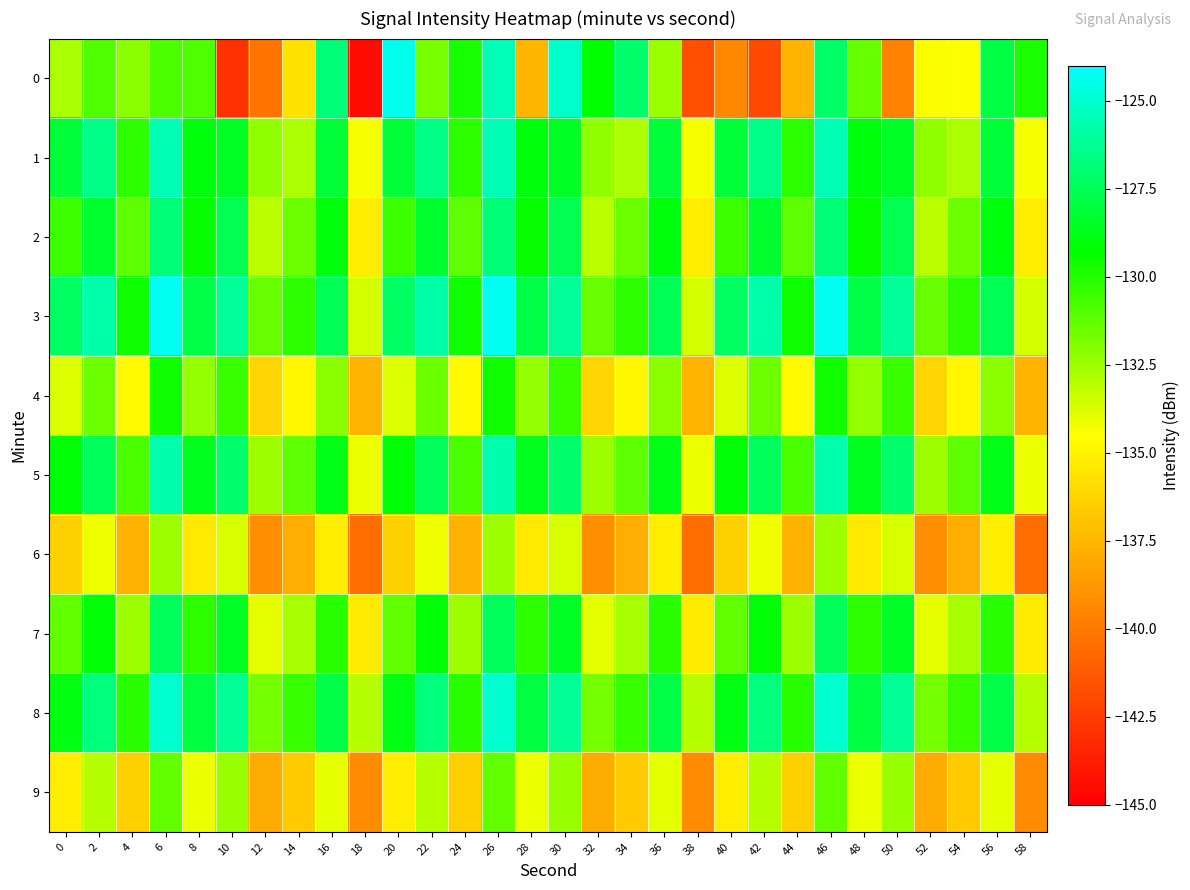

Reading left to right, extract all data points from this chart.

0: 0=-132.8	2=-130.9	4=-132.1	6=-130.8	8=-130.9	10=-142.9	12=-140.2	14=-135.7	16=-126.8	18=-144.5	20=-124.4	22=-131.7	24=-129.7	26=-125.5	28=-137.5	30=-125.1	32=-129.3	34=-127.1	36=-132.4	38=-141.7	40=-139.4	42=-141.9	44=-137.6	46=-127.1	48=-131.4	50=-139.6	52=-134.4	54=-134.4	56=-127.9	58=-129.8
1: 0=-128.1	2=-126.5	4=-130.2	6=-125.6	8=-129.0	10=-128.5	12=-132.2	14=-132.8	16=-128.1	18=-134.3	20=-128.1	22=-126.5	24=-130.2	26=-125.6	28=-129.0	30=-128.5	32=-132.2	34=-132.8	36=-128.1	38=-134.3	40=-128.1	42=-126.5	44=-130.2	46=-125.6	48=-129.0	50=-128.5	52=-132.2	54=-132.8	56=-128.1	58=-134.3
2: 0=-130.5	2=-128.3	4=-131.2	6=-126.8	8=-129.4	10=-127.6	12=-133.1	14=-131.5	16=-129.0	18=-135.2	20=-130.5	22=-128.3	24=-131.2	26=-126.8	28=-129.4	30=-127.6	32=-133.1	34=-131.5	36=-129.0	38=-135.2	40=-130.5	42=-128.3	44=-131.2	46=-126.8	48=-129.4	50=-127.6	52=-133.1	54=-131.5	56=-129.0	58=-135.2
3: 0=-127.2	2=-125.8	4=-129.6	6=-124.3	8=-127.8	10=-126.1	12=-131.4	14=-130.2	16=-127.5	18=-133.6	20=-127.2	22=-125.8	24=-129.6	26=-124.3	28=-127.8	30=-126.1	32=-131.4	34=-130.2	36=-127.5	38=-133.6	40=-127.2	42=-125.8	44=-129.6	46=-124.3	48=-127.8	50=-126.1	52=-131.4	54=-130.2	56=-127.5	58=-133.6
4: 0=-133.8	2=-131.5	4=-134.7	6=-129.6	8=-132.3	10=-130.4	12=-136.2	14=-134.8	16=-132.1	18=-137.5	20=-133.8	22=-131.5	24=-134.7	26=-129.6	28=-132.3	30=-130.4	32=-136.2	34=-134.8	36=-132.1	38=-137.5	40=-133.8	42=-131.5	44=-134.7	46=-129.6	48=-132.3	50=-130.4	52=-136.2	54=-134.8	56=-132.1	58=-137.5
5: 0=-129.1	2=-127.4	4=-130.8	6=-125.7	8=-128.6	10=-127.0	12=-132.5	14=-131.2	16=-128.8	18=-134.1	20=-129.1	22=-127.4	24=-130.8	26=-125.7	28=-128.6	30=-127.0	32=-132.5	34=-131.2	36=-128.8	38=-134.1	40=-129.1	42=-127.4	44=-130.8	46=-125.7	48=-128.6	50=-127.0	52=-132.5	54=-131.2	56=-128.8	58=-134.1
6: 0=-136.4	2=-134.2	4=-137.6	6=-132.5	8=-135.4	10=-133.7	12=-139.1	14=-137.8	16=-135.2	18=-140.4	20=-136.4	22=-134.2	24=-137.6	26=-132.5	28=-135.4	30=-133.7	32=-139.1	34=-137.8	36=-135.2	38=-140.4	40=-136.4	42=-134.2	44=-137.6	46=-132.5	48=-135.4	50=-133.7	52=-139.1	54=-137.8	56=-135.2	58=-140.4
7: 0=-131.3	2=-129.1	4=-132.5	6=-127.4	8=-130.2	10=-128.5	12=-134.0	14=-132.7	16=-130.1	18=-135.3	20=-131.3	22=-129.1	24=-132.5	26=-127.4	28=-130.2	30=-128.5	32=-134.0	34=-132.7	36=-130.1	38=-135.3	40=-131.3	42=-129.1	44=-132.5	46=-127.4	48=-130.2	50=-128.5	52=-134.0	54=-132.7	56=-130.1	58=-135.3
8: 0=-128.9	2=-126.7	4=-130.1	6=-125.0	8=-127.9	10=-126.2	12=-131.7	14=-130.4	16=-127.8	18=-133.0	20=-128.9	22=-126.7	24=-130.1	26=-125.0	28=-127.9	30=-126.2	32=-131.7	34=-130.4	36=-127.8	38=-133.0	40=-128.9	42=-126.7	44=-130.1	46=-125.0	48=-127.9	50=-126.2	52=-131.7	54=-130.4	56=-127.8	58=-133.0
9: 0=-135.2	2=-133.0	4=-136.4	6=-131.3	8=-134.1	10=-132.4	12=-137.9	14=-136.6	16=-134.0	18=-139.2	20=-135.2	22=-133.0	24=-136.4	26=-131.3	28=-134.1	30=-132.4	32=-137.9	34=-136.6	36=-134.0	38=-139.2	40=-135.2	42=-133.0	44=-136.4	46=-131.3	48=-134.1	50=-132.4	52=-137.9	54=-136.6	56=-134.0	58=-139.2